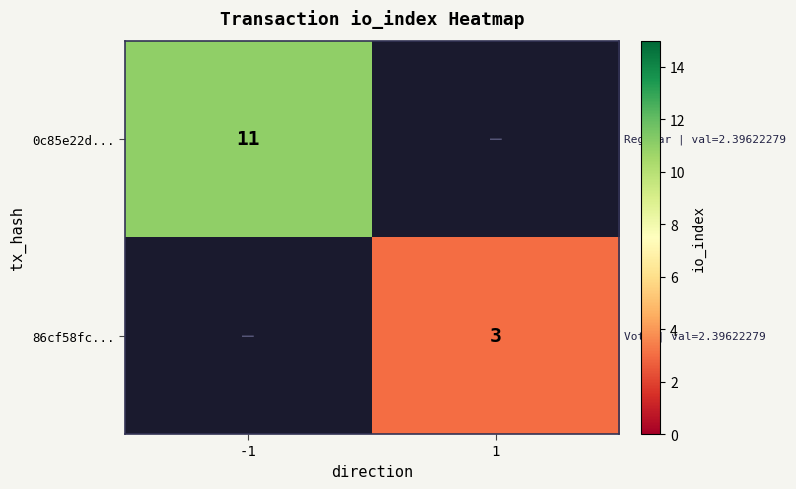

True or false: 0c85e22d... has a value of 11 at -1.

True